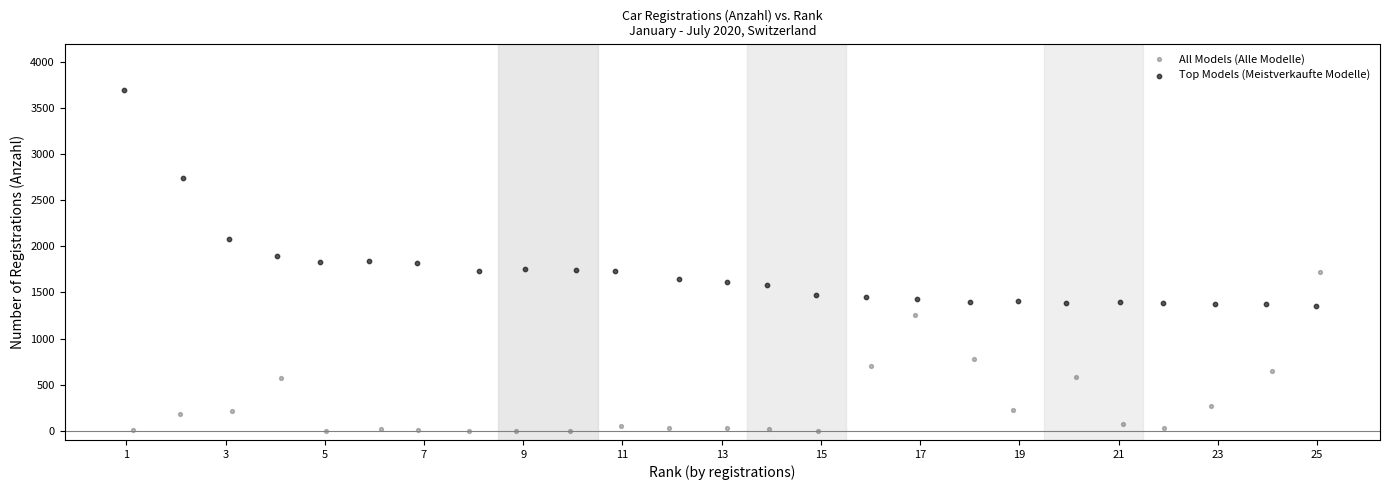

What are all the series names shown in the legend?

All Models (Alle Modelle), Top Models (Meistverkaufte Modelle)